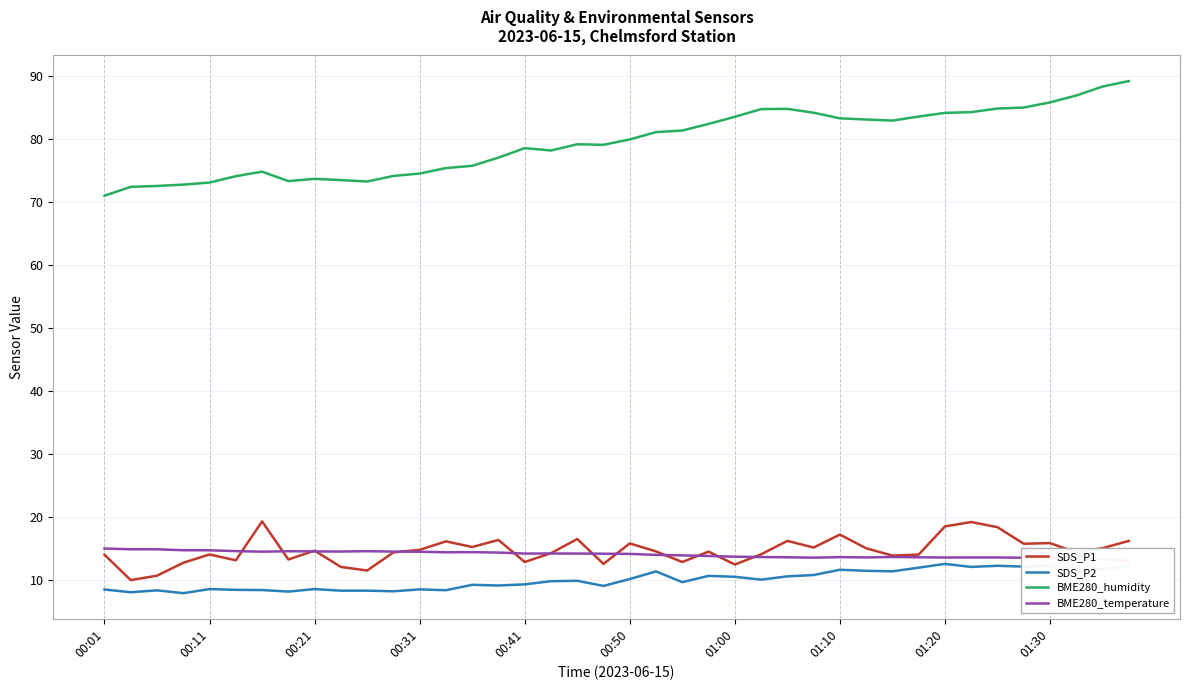

True or false: BME280_temperature and SDS_P1 intersect in this chart.

True